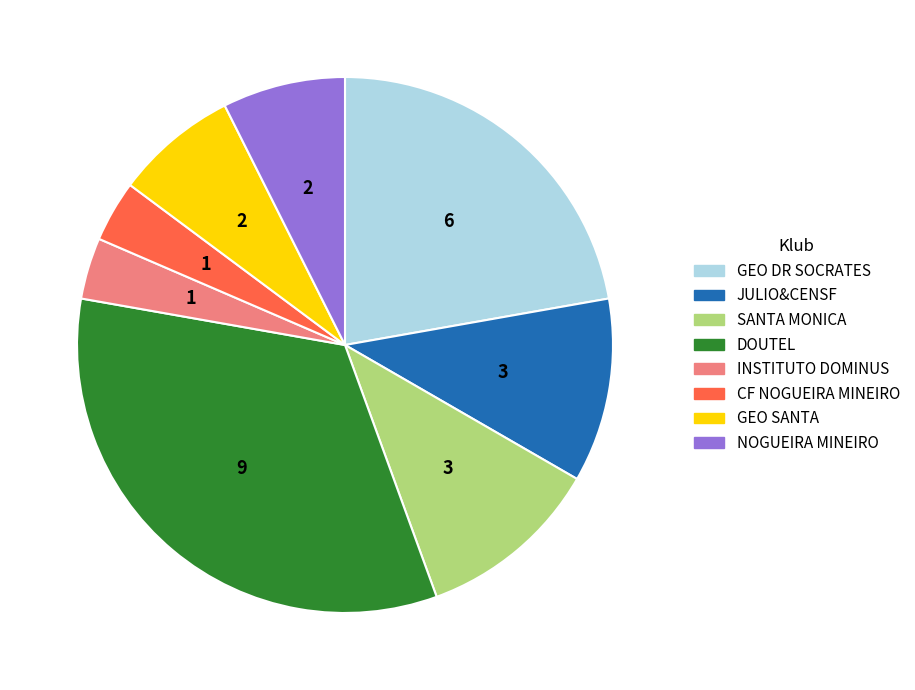

Is it true that NOGUEIRA MINEIRO is 1% of the pie?

False